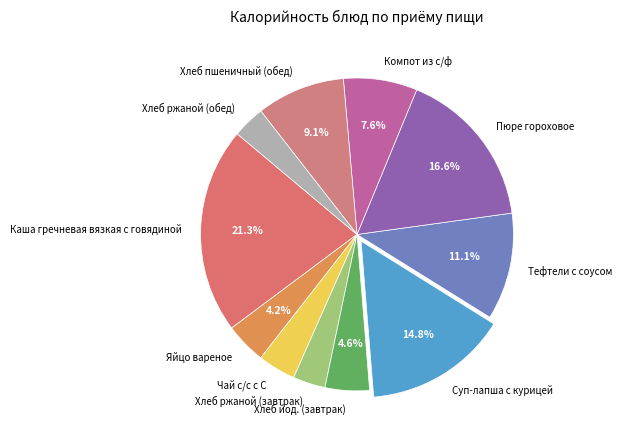

True or false: Каша гречневая вязкая с говядиной accounts for 34% of the total.

False